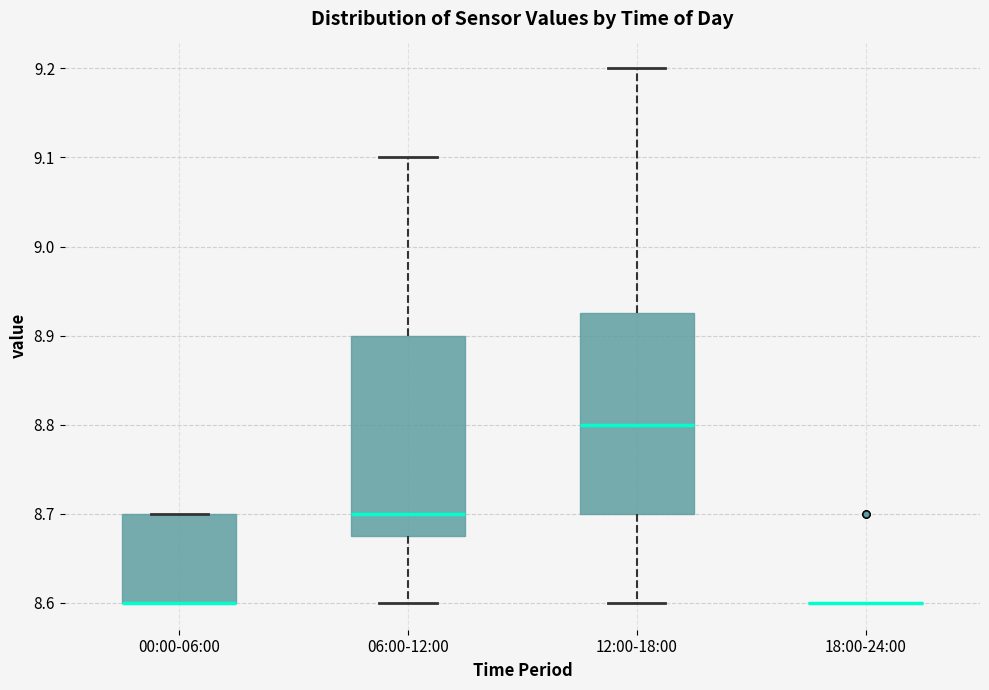

Reading left to right, transcribe this box plot: for each box, give where its median line is, the range the box spans, and where its two whiskers end, as read against the y-axis. The values are not printed on the chart, so give them approximately, as read against the axis.

00:00-06:00: median 8.60 (drawn on the box's lower edge), box 8.60 to 8.70, whiskers 8.60 to 8.70
06:00-12:00: median 8.70, box 8.68 to 8.90, whiskers 8.60 to 9.10
12:00-18:00: median 8.80, box 8.70 to 8.93, whiskers 8.60 to 9.20
18:00-24:00: box collapsed to a line at 8.60, whiskers 8.60 to 8.60